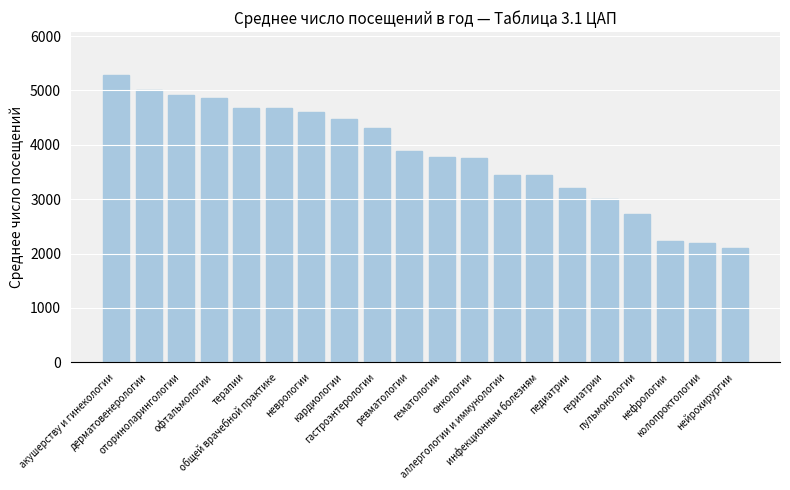

What is the value of the 6th bar from the left?

4670